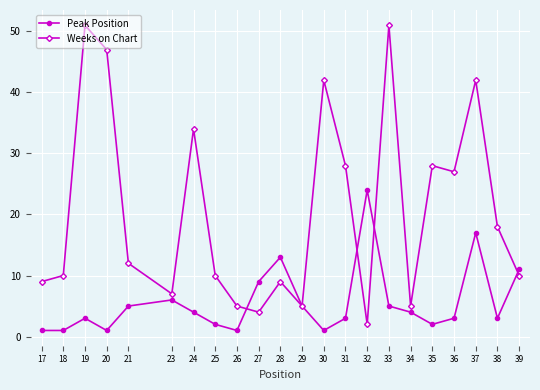

The Peak Position series shows 2 at 24. True or false?

False